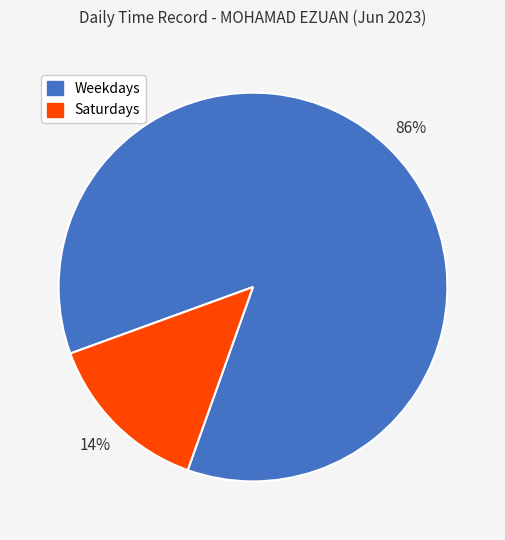

Does any single category account for the majority?

Yes